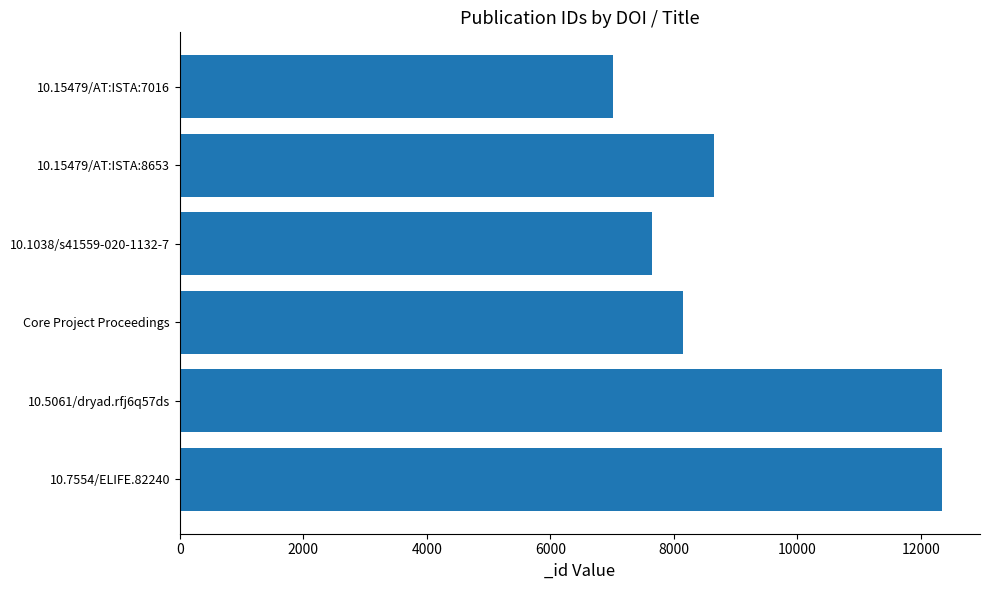

Where is the data nearest to the value 9677?

10.15479/AT:ISTA:8653